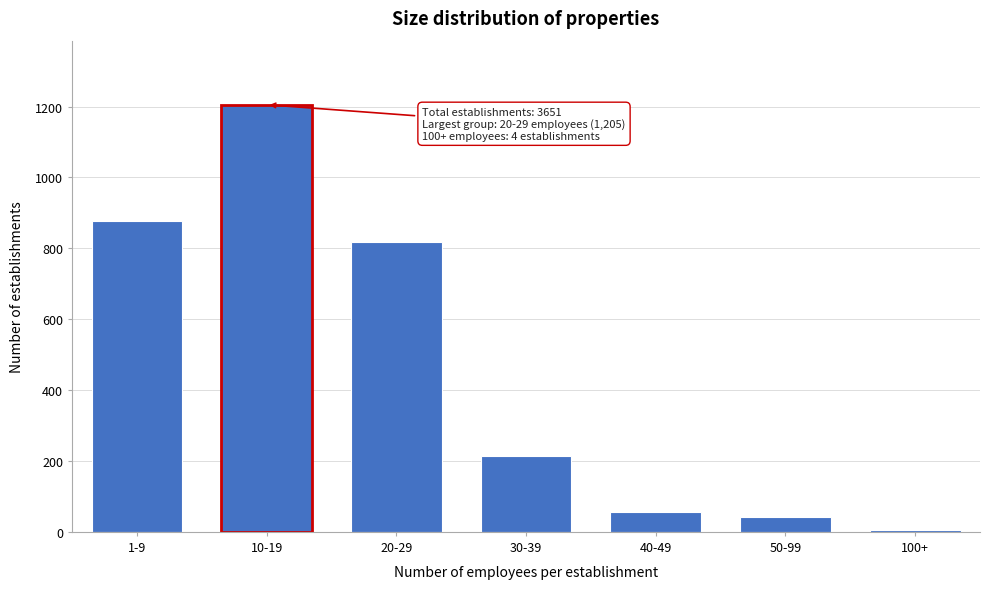

Reading left to right, what are all the values shown in this chart?

1-9=877	10-19=1205	20-29=817	30-39=213	40-49=56	50-99=43	100+=4